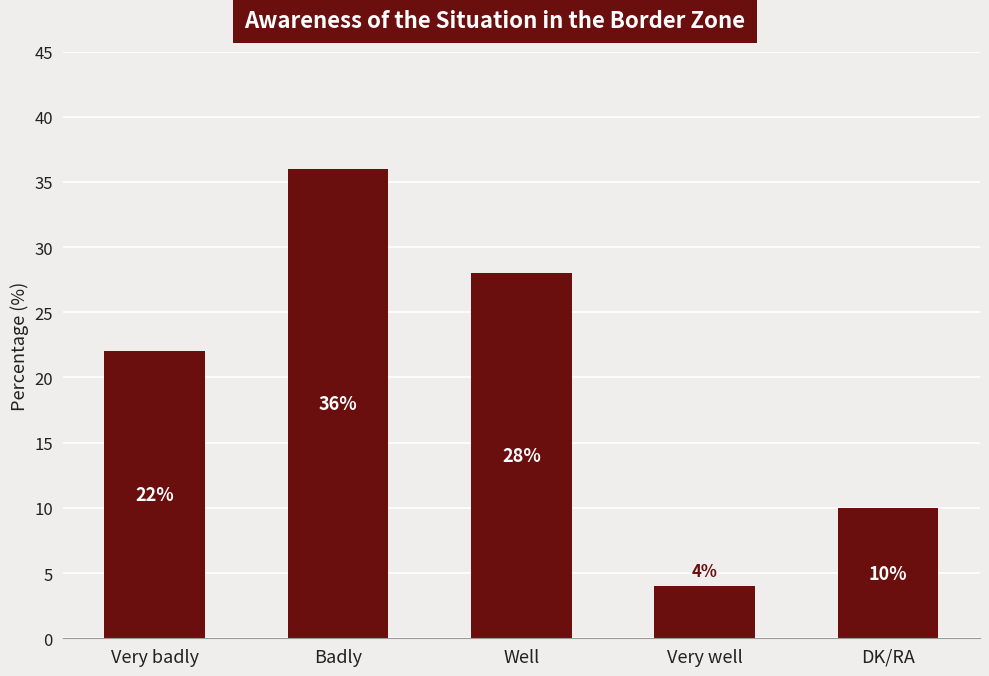

Where is the data nearest to the value 20?

Very badly